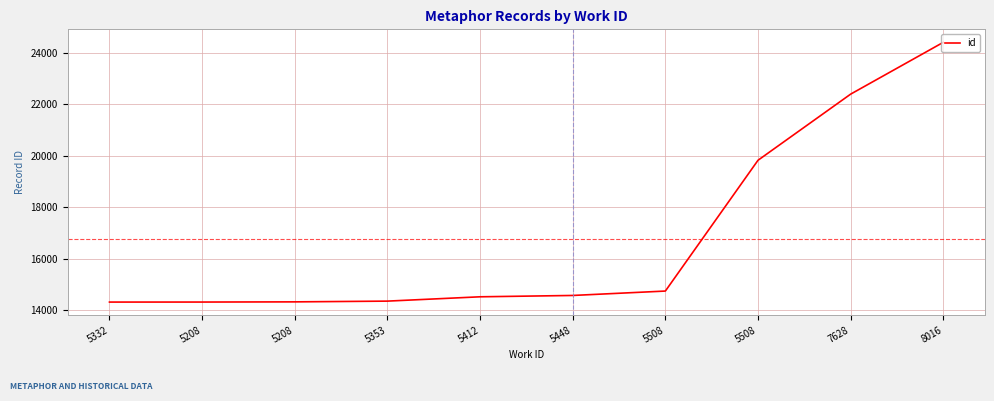

What is the average value?

16769